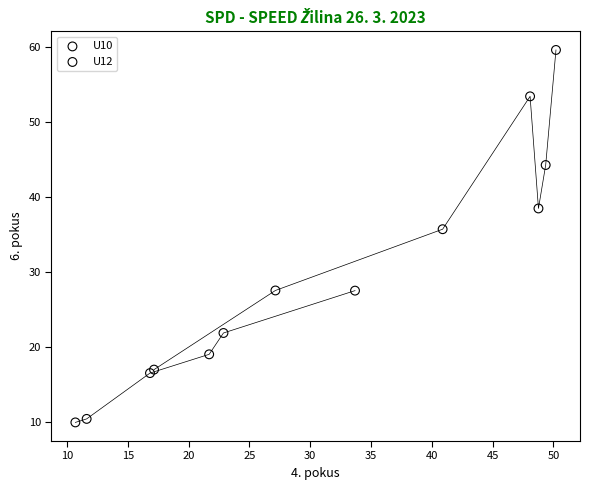

Which series reaches the maximum Y coordinate?

U10